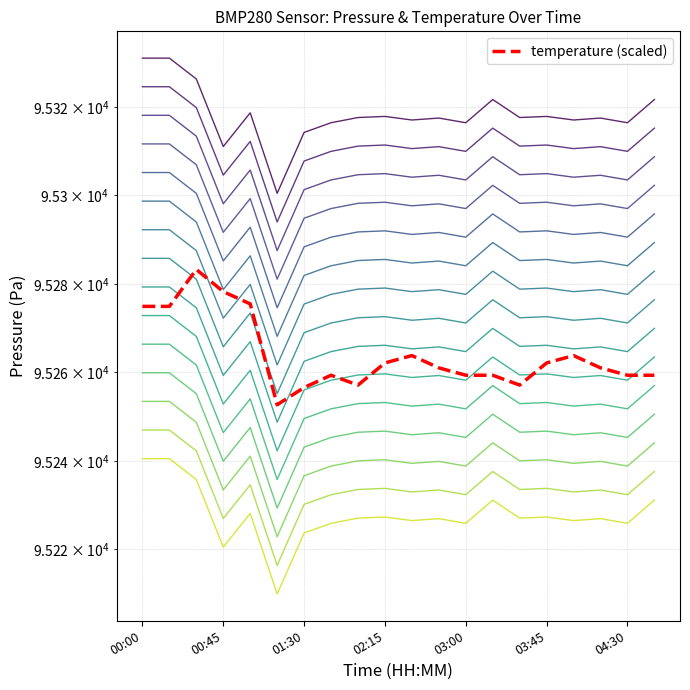

What is the approximate value of pressure_level_0 at 8?

95317.6